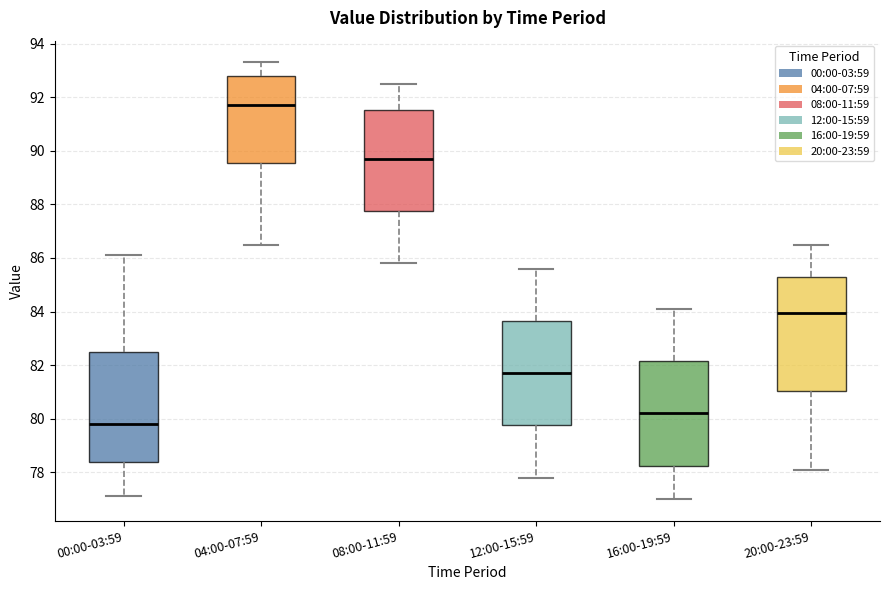

Which box's median line is the highest?

04:00-07:59